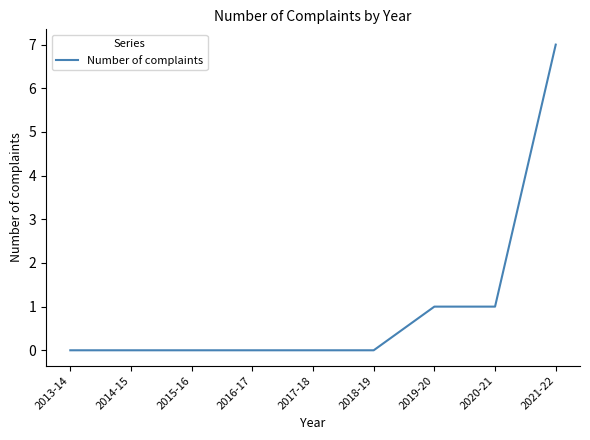

What is the maximum value shown in the chart?

7